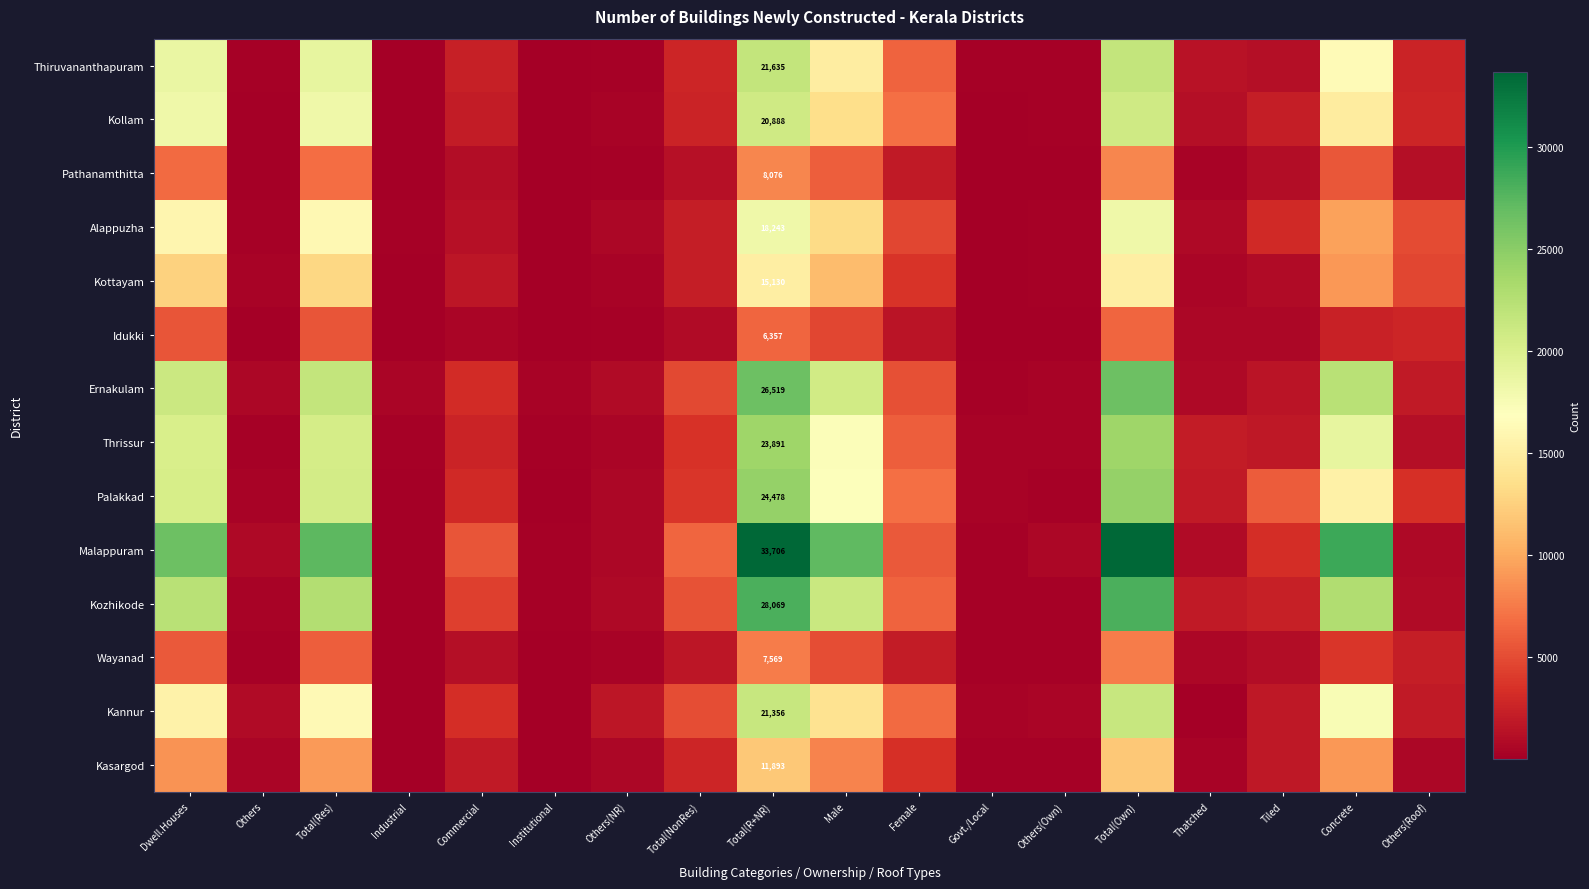

How many values in the Kozhikode series exceed 4267?

8